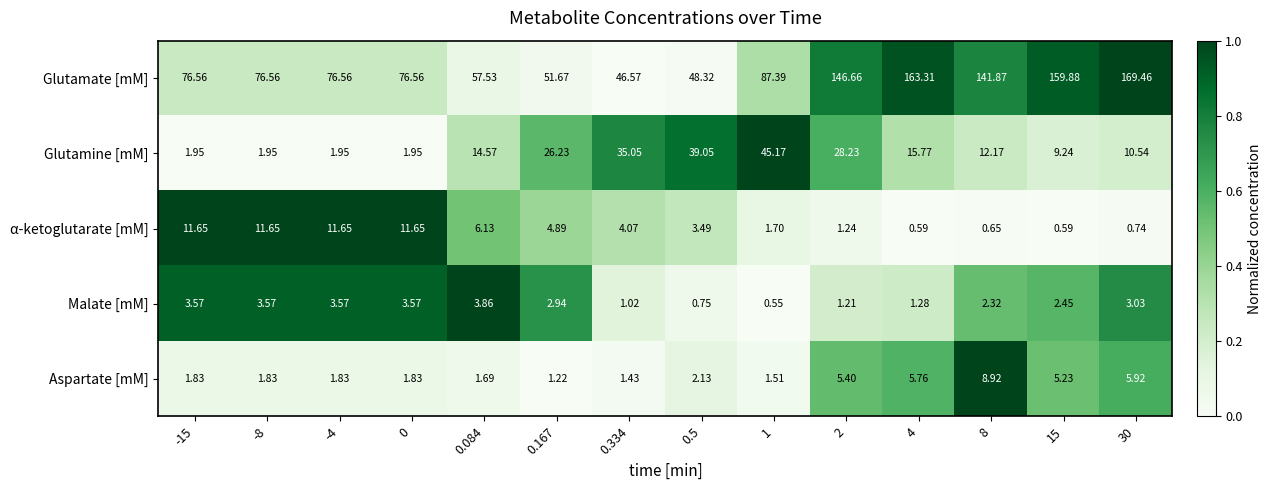

Which series has the largest range (max minus min)?

Glutamate [mM]